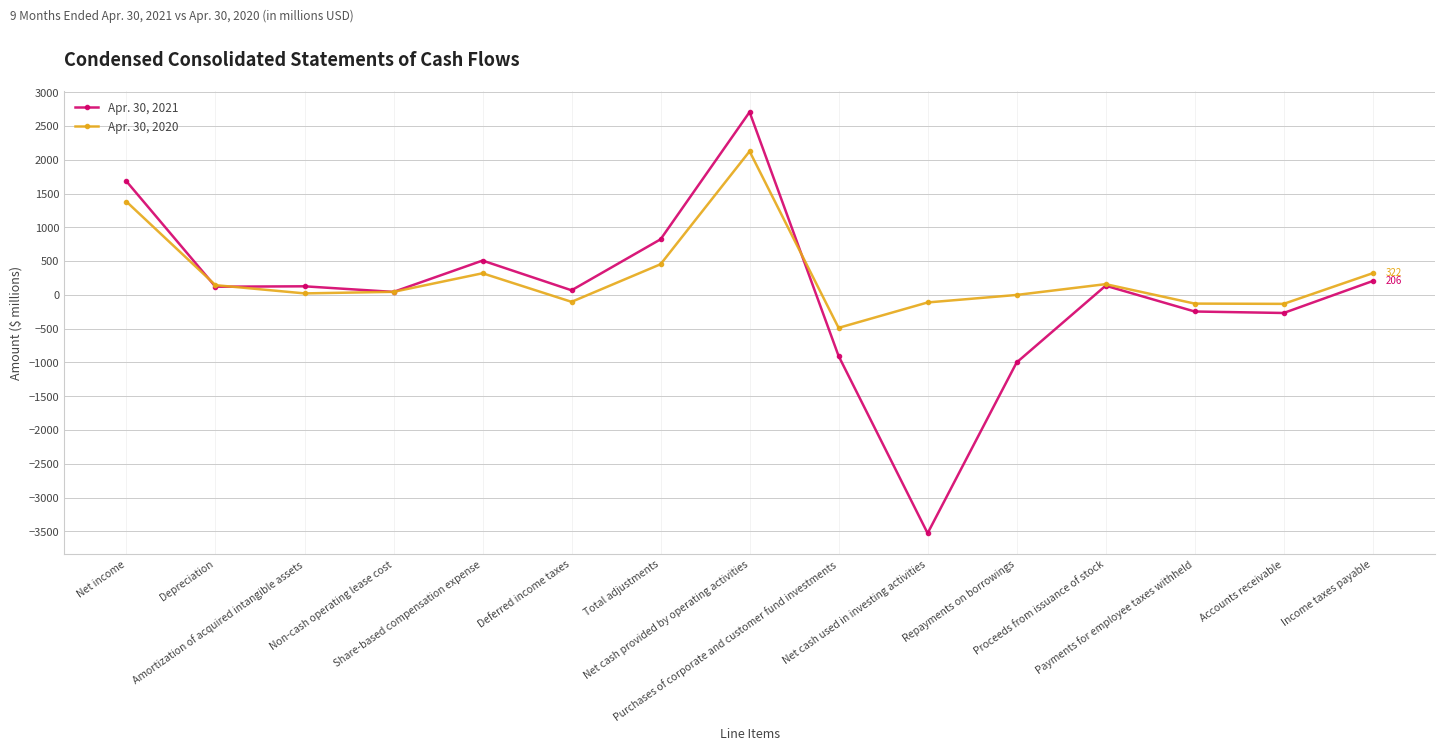

What is the value of the Apr. 30, 2020 point at the 9th from the left?

-487